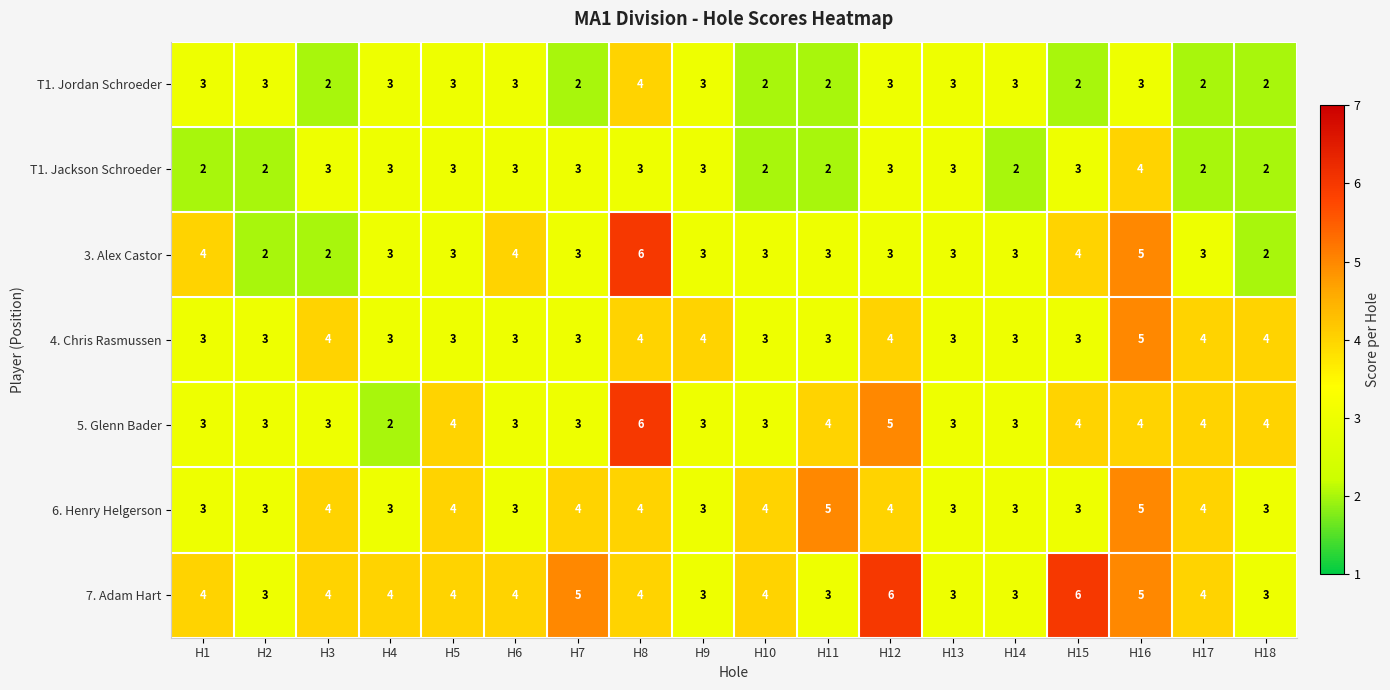

The value of 3. Alex Castor at H3 is 2. True or false?

True